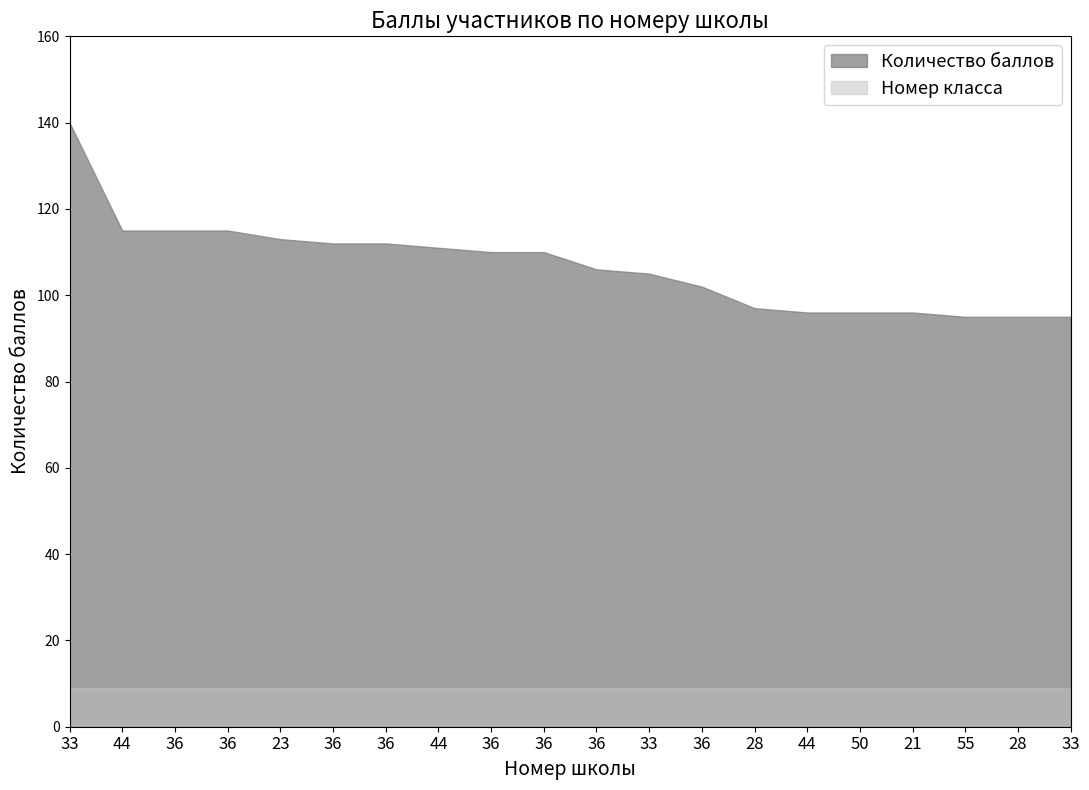

Which series has the widest spread of values?

Количество баллов